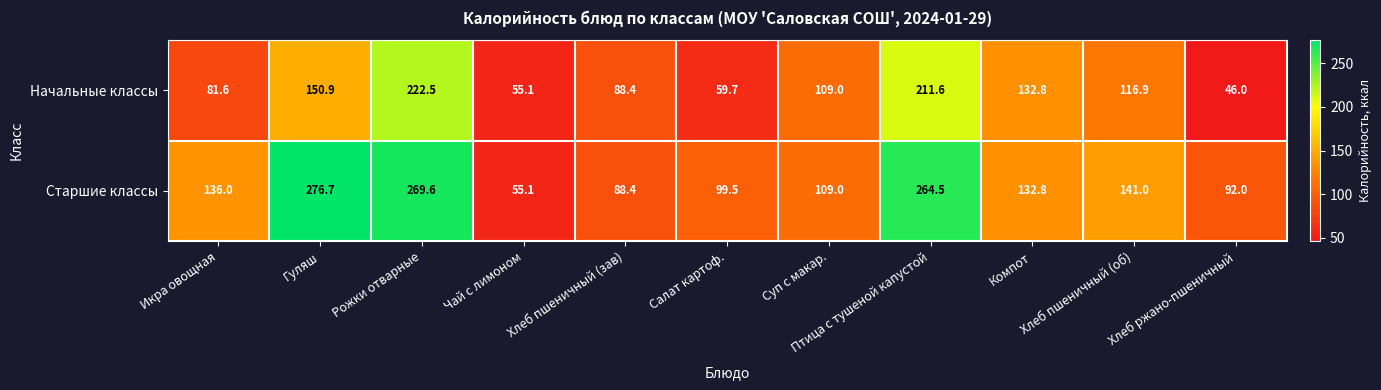

What is the difference between the Старшие классы values at Чай с лимоном and Птица с тушеной капустой?

209.4